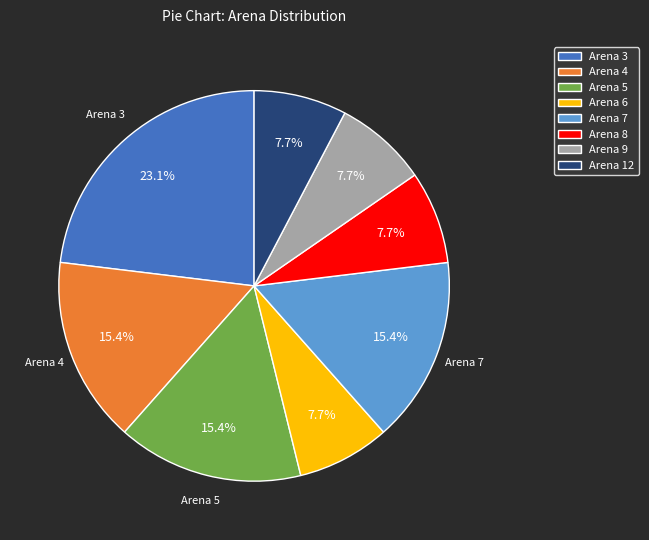

True or false: Arena 3 accounts for 23% of the total.

True